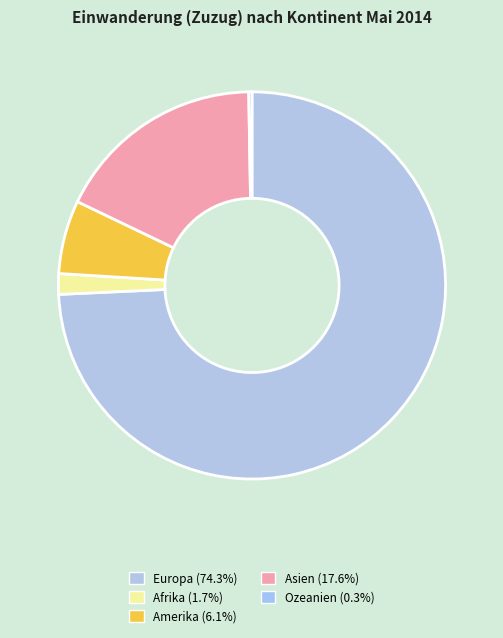

How many slices are in this pie chart?

5